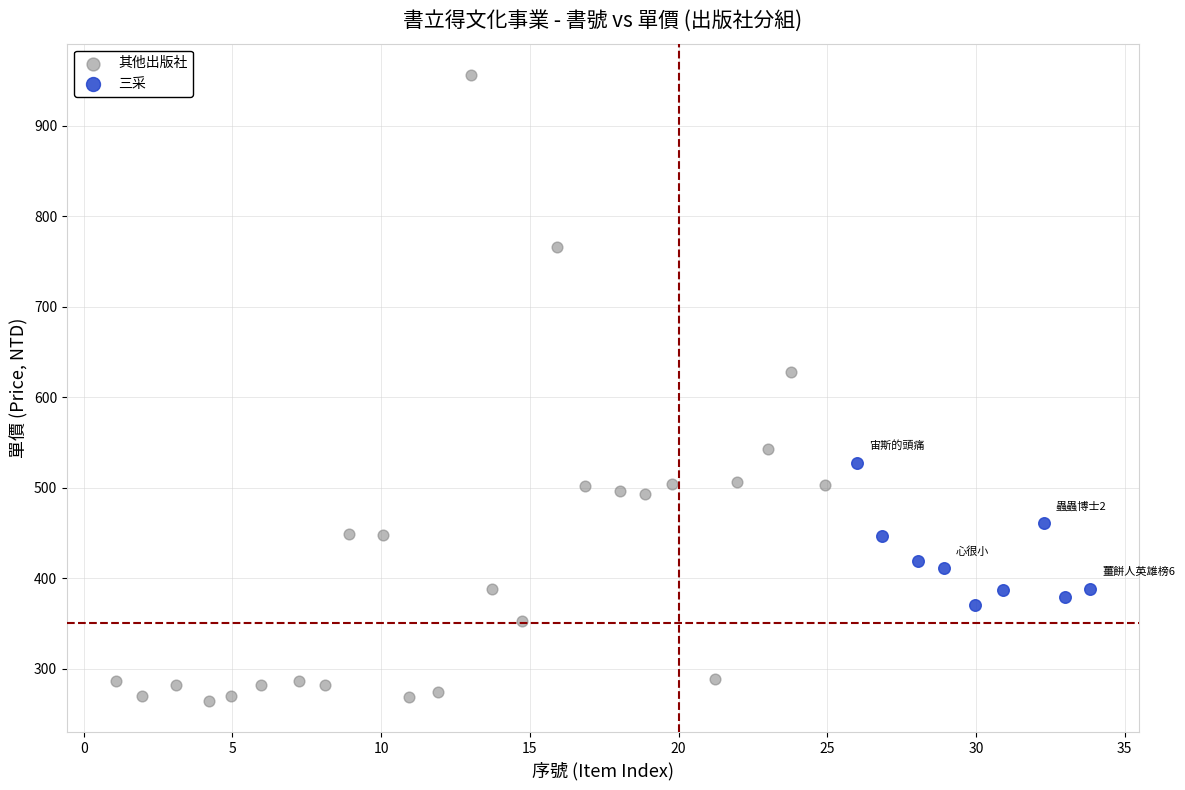

Which series contains the lowest Y value?

其他出版社